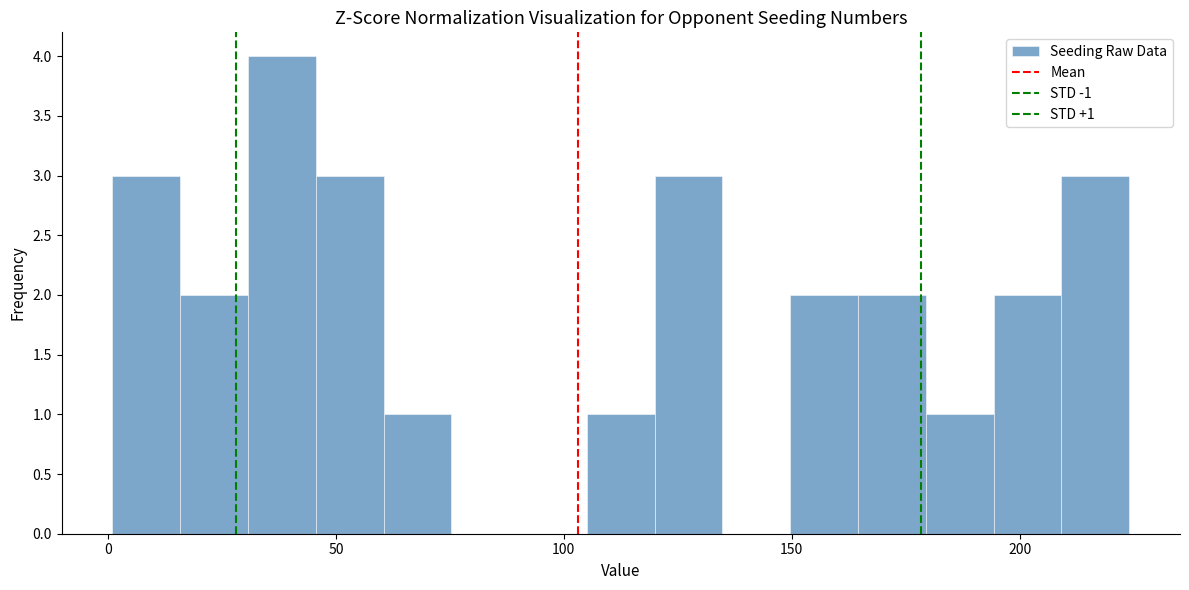

Around what value on the x-axis is the tallest bar? Give the approximate position of its centre, as read against the axis.

40